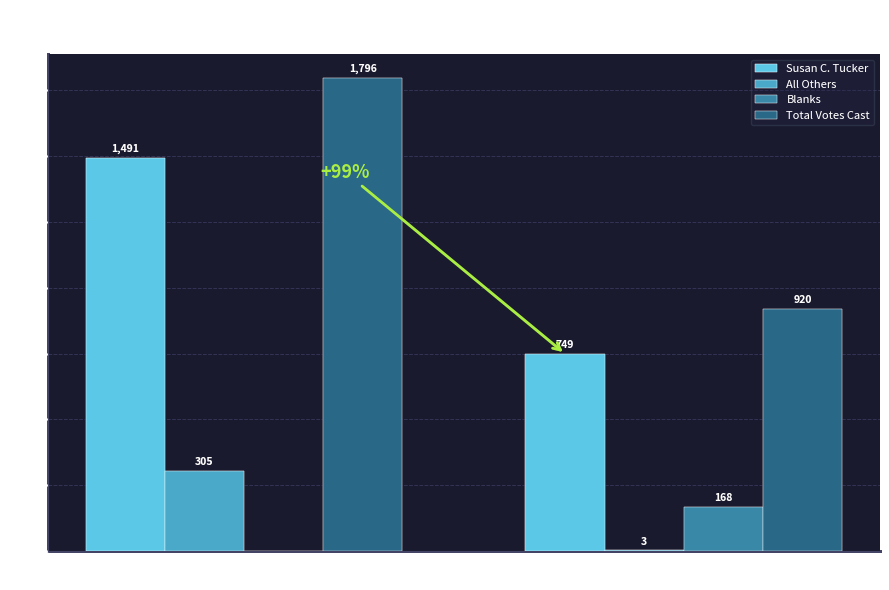

What is the greatest value displayed?

1796